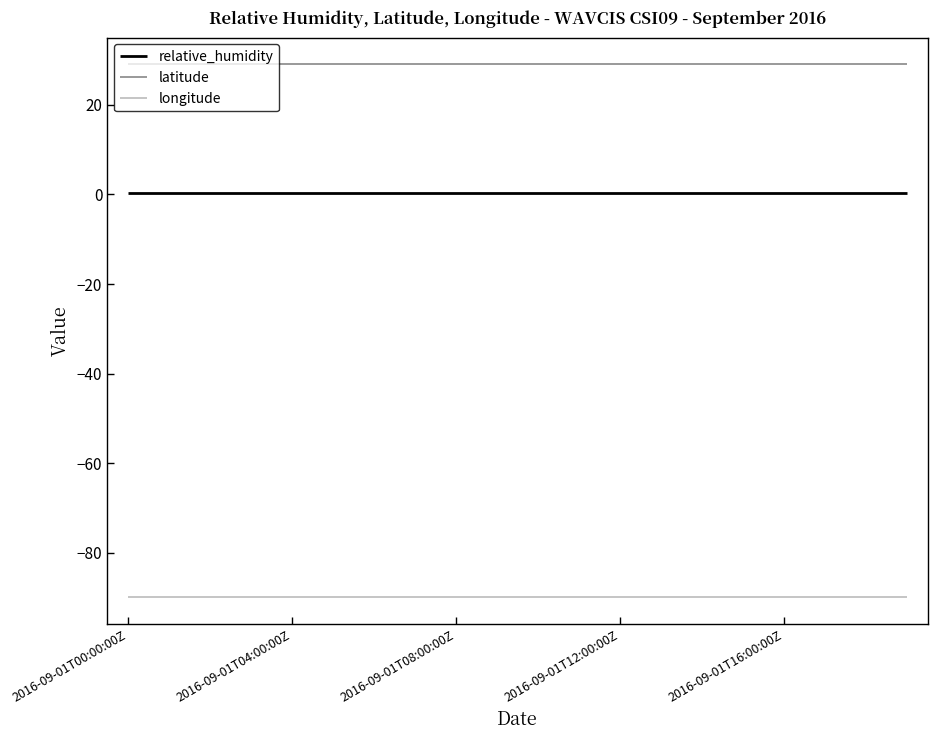

Reading right to left, what are all the values shown in this chart?

relative_humidity: 0.4	0.4	0.4	0.4	0.4	0.4	0.4	0.4	0.4	0.4	0.4	0.4	0.4	0.4	0.4	0.4	0.4	0.4	0.4	0.4
latitude: 29.1	29.1	29.1	29.1	29.1	29.1	29.1	29.1	29.1	29.1	29.1	29.1	29.1	29.1	29.1	29.1	29.1	29.1	29.1	29.1
longitude: -90.0	-90.0	-90.0	-90.0	-90.0	-90.0	-90.0	-90.0	-90.0	-90.0	-90.0	-90.0	-90.0	-90.0	-90.0	-90.0	-90.0	-90.0	-90.0	-90.0